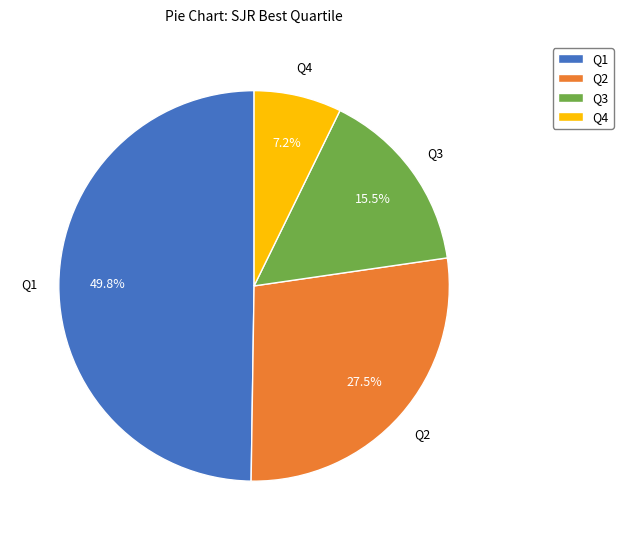

To the nearest percent, what is the average slice percentage?

25%